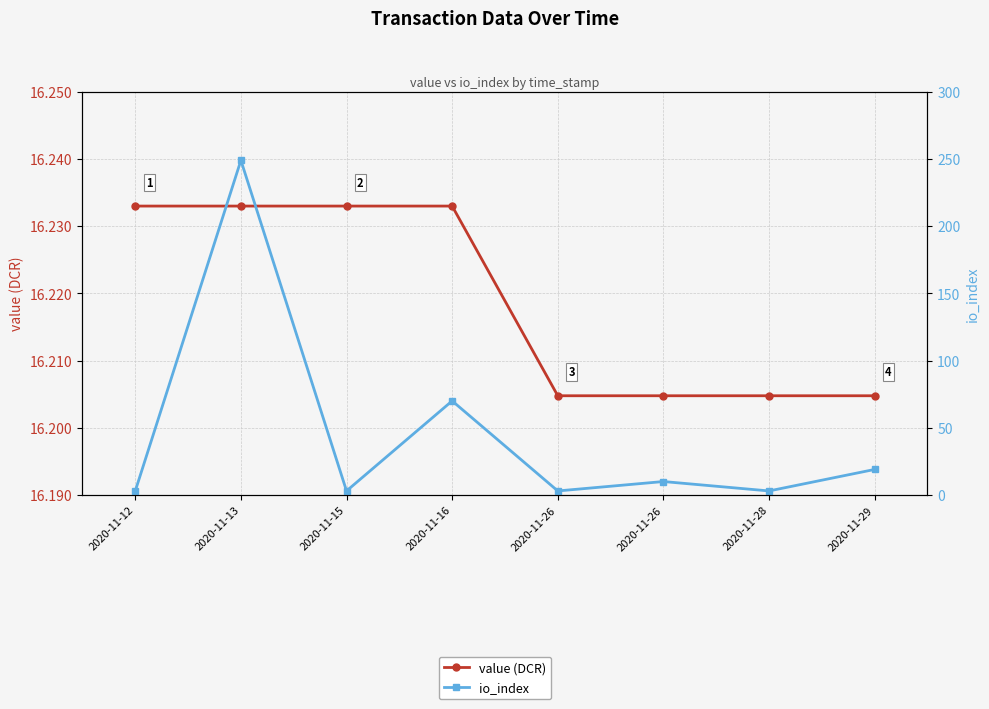

Does the chart display data point markers on the line(s)?

Yes